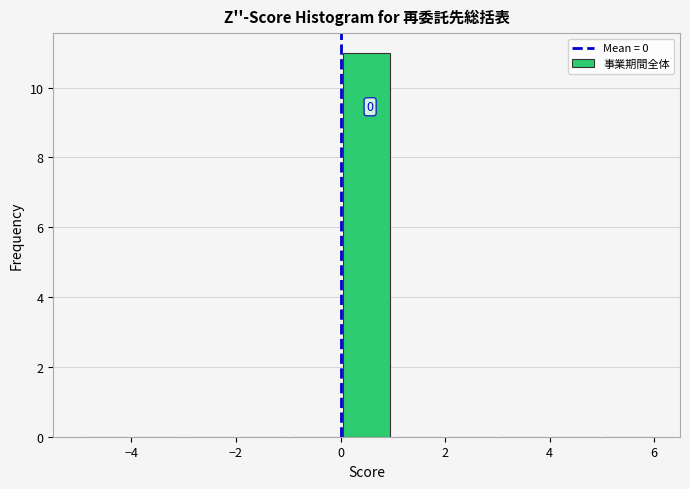

Which range on the x-axis has the tallest bar?

0 to 1